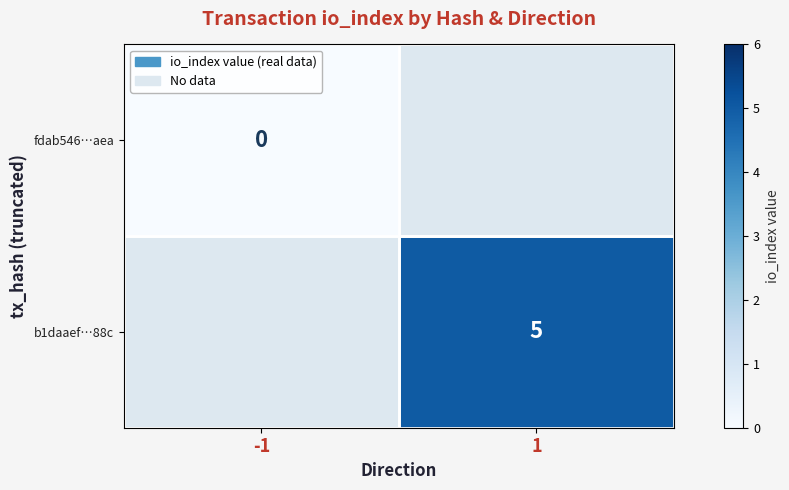

True or false: b1daaef…88c has a value of 5 at 1.

True